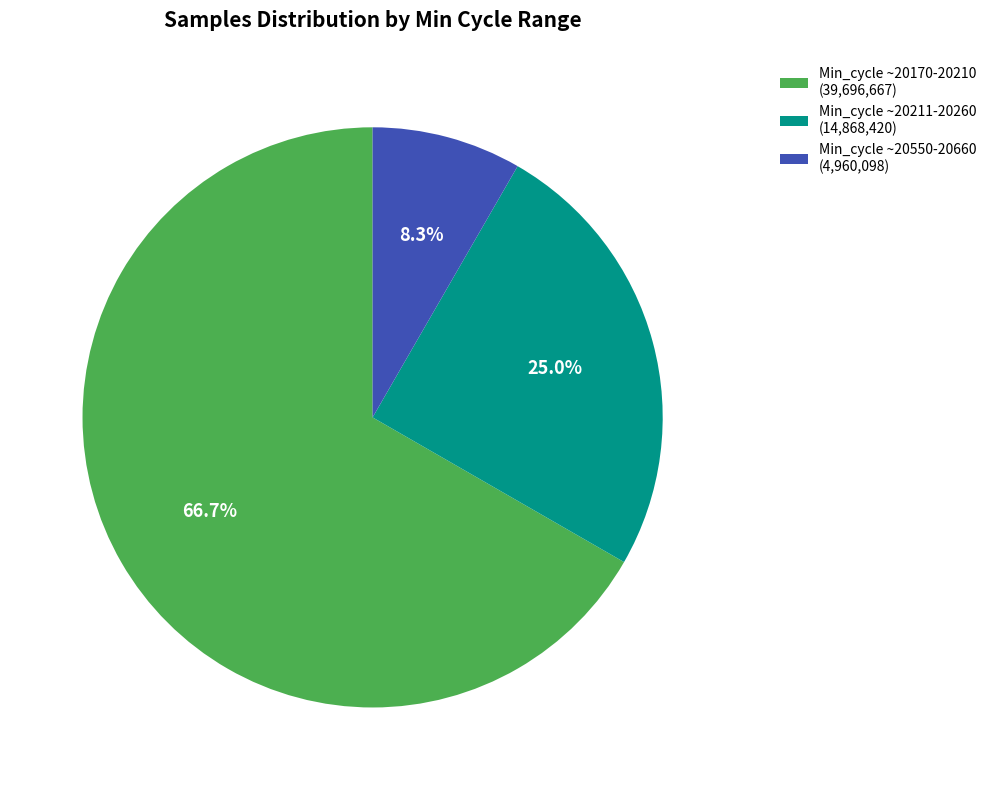

Does any single category account for the majority?

Yes